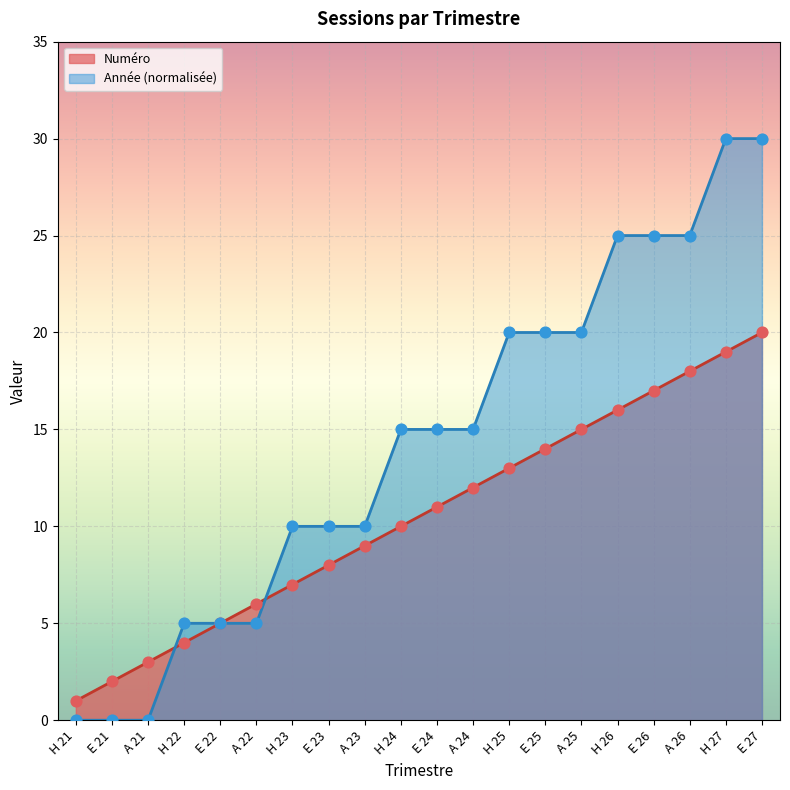

What are all the series names shown in the legend?

Numéro, Année (normalisée)